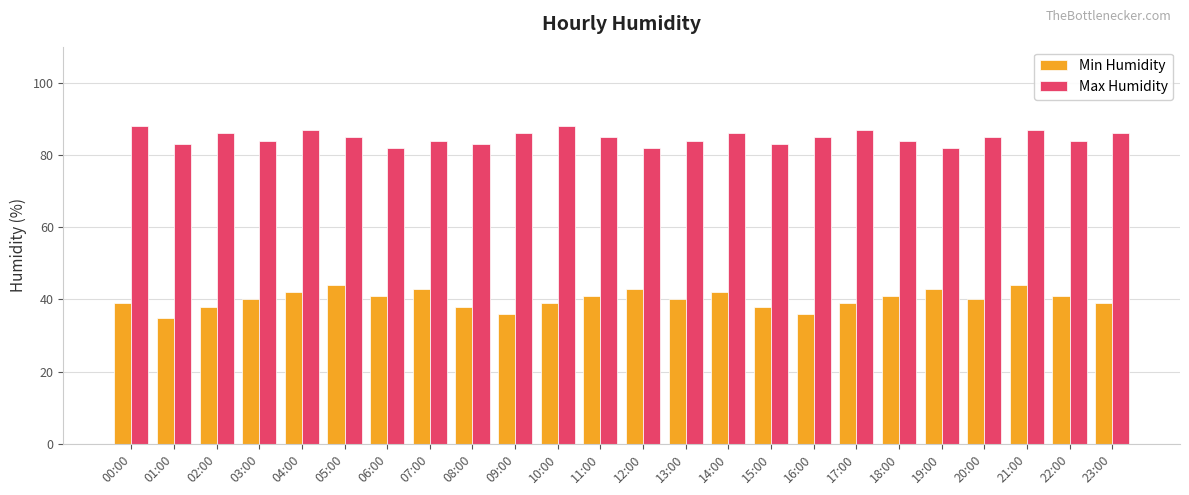

Reading left to right, transcribe all the data shown in this chart.

Min Humidity: 39	35	38	40	42	44	41	43	38	36	39	41	43	40	42	38	36	39	41	43	40	44	41	39
Max Humidity: 88	83	86	84	87	85	82	84	83	86	88	85	82	84	86	83	85	87	84	82	85	87	84	86